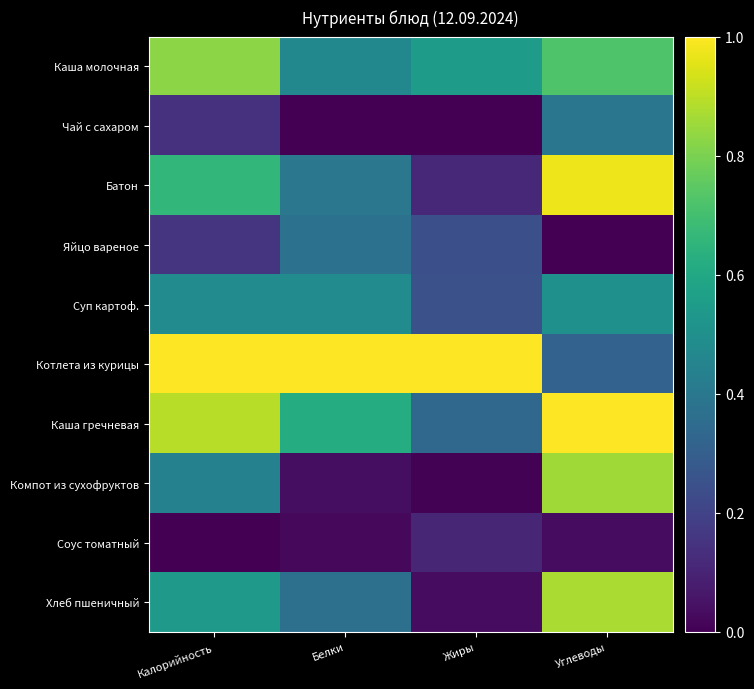

How many distinct data groups are displayed?

10